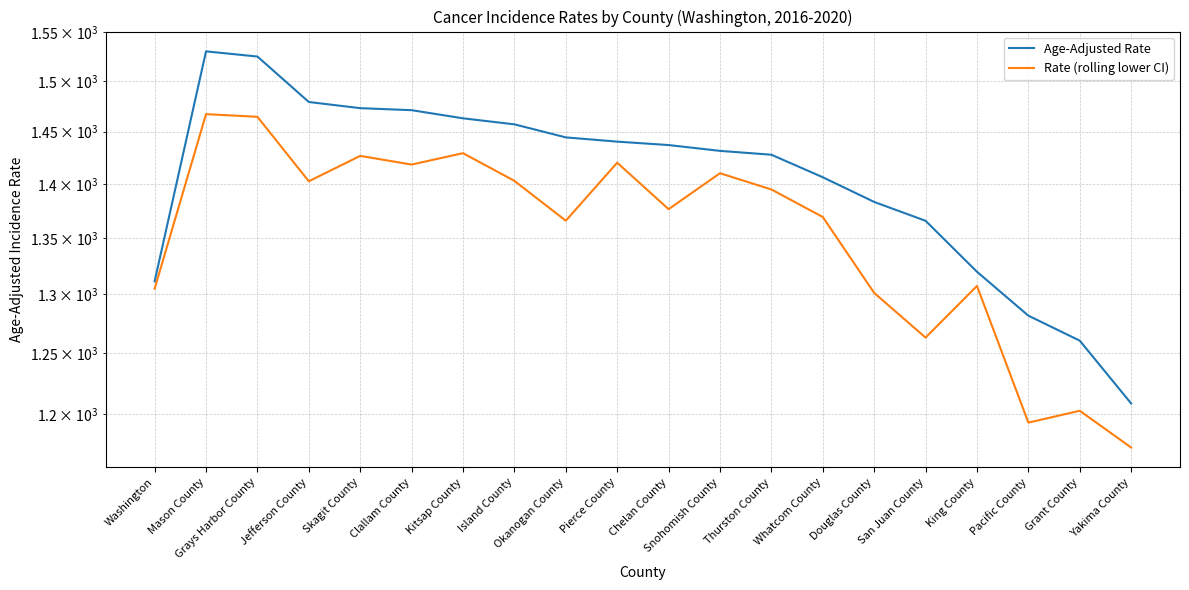

What is the label of the 11th point from the right?

Pierce County